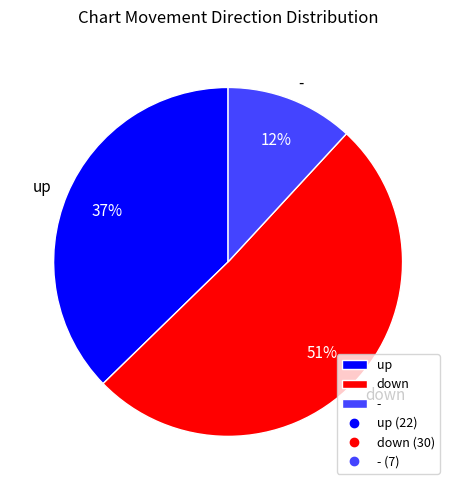

To the nearest percent, what portion does down represent?

51%